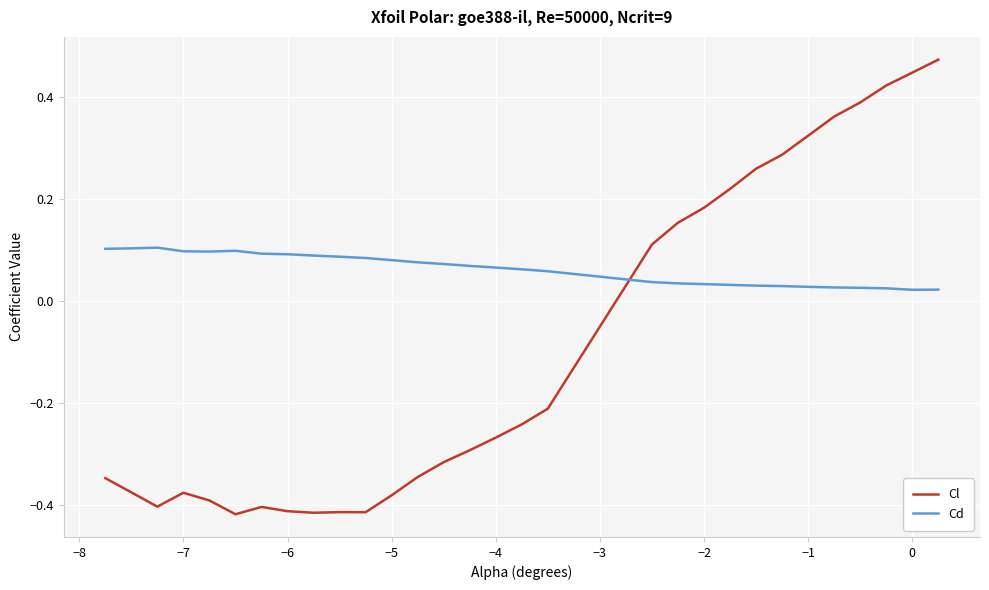

How many times do Cl and Cd cross each other?

1